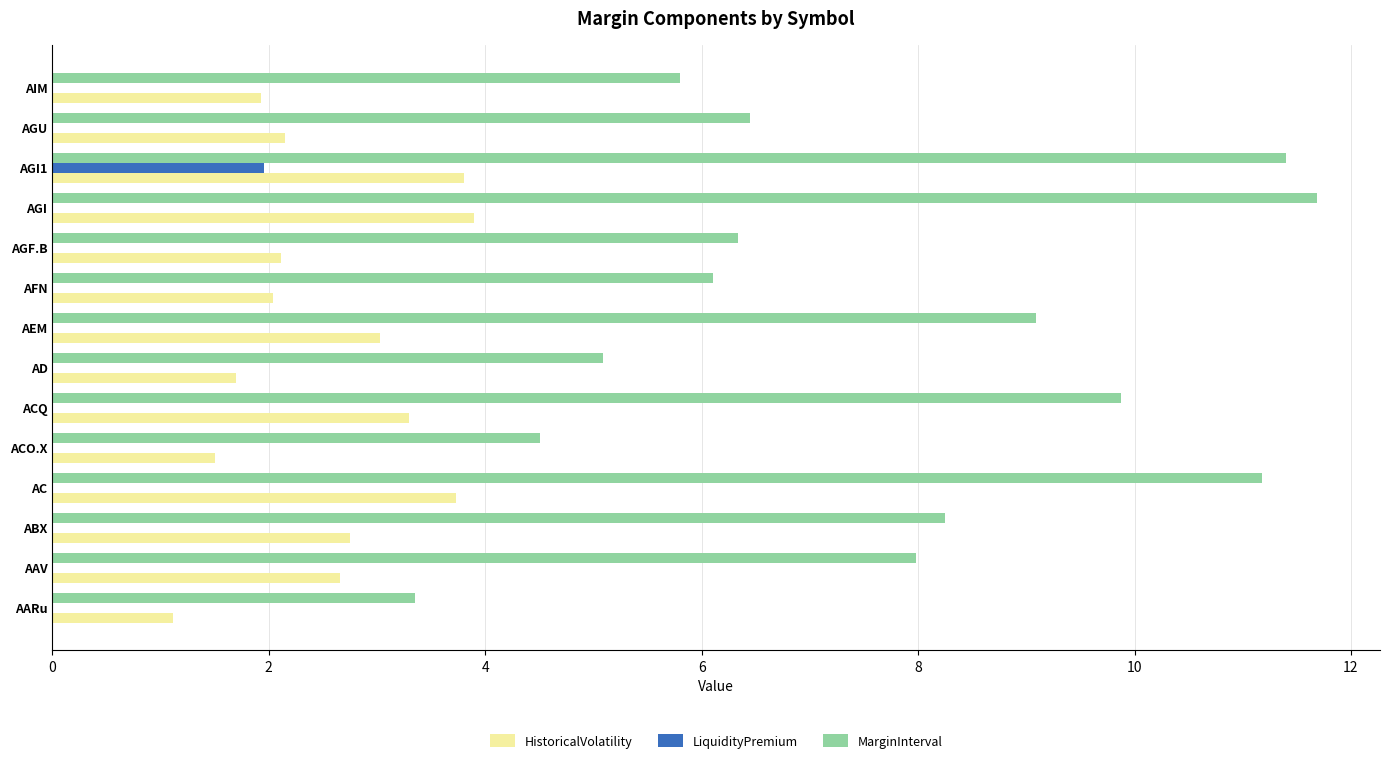

What are all the series names shown in the legend?

HistoricalVolatility, LiquidityPremium, MarginInterval